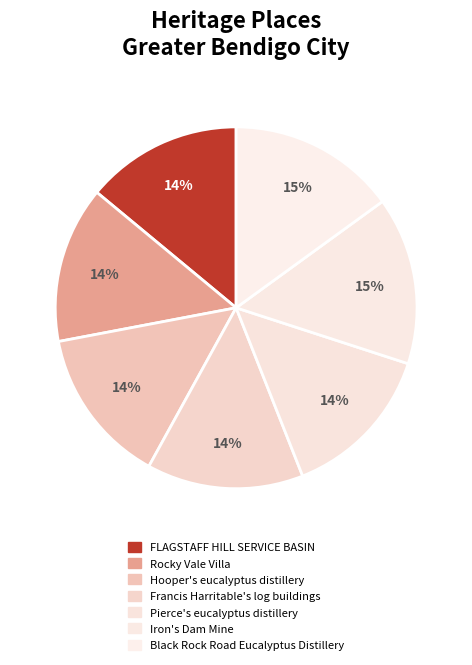

How many slices are in this pie chart?

7